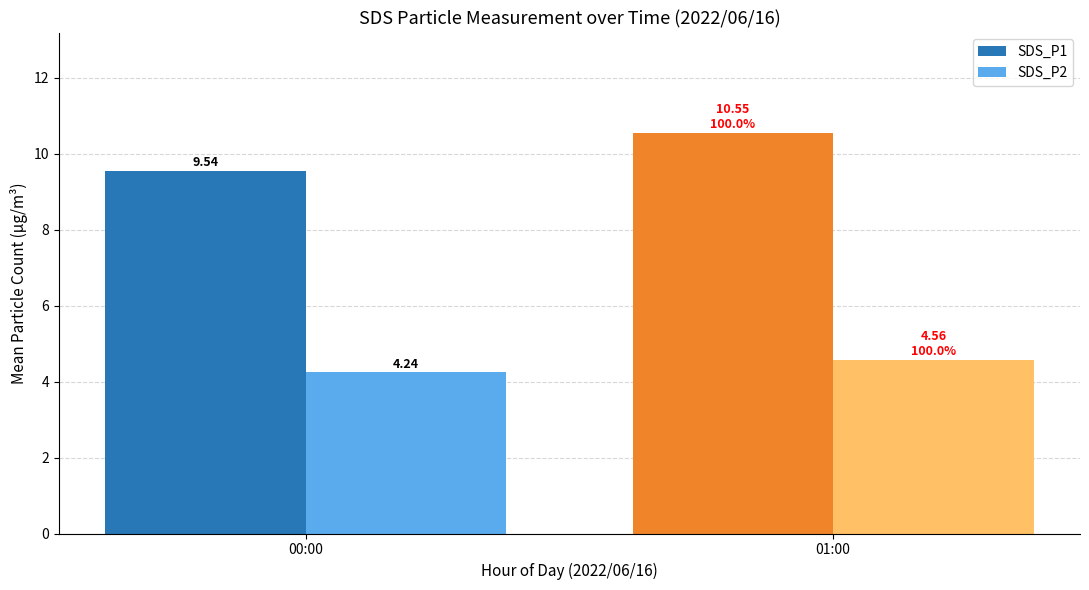

Is it true that SDS_P1 equals 13.4 at 00:00?

False